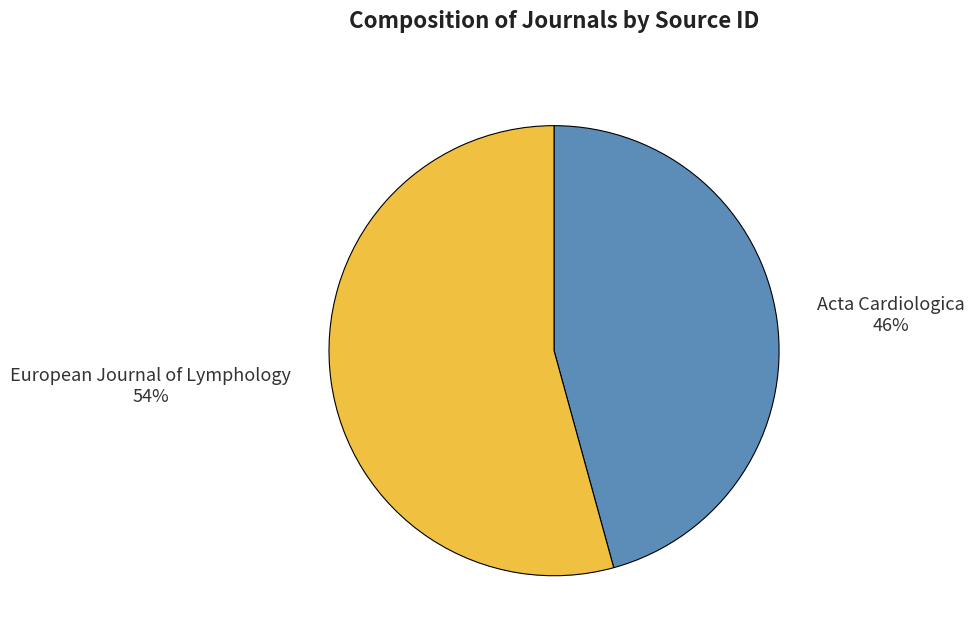

Which slice is the smallest?

Acta Cardiologica